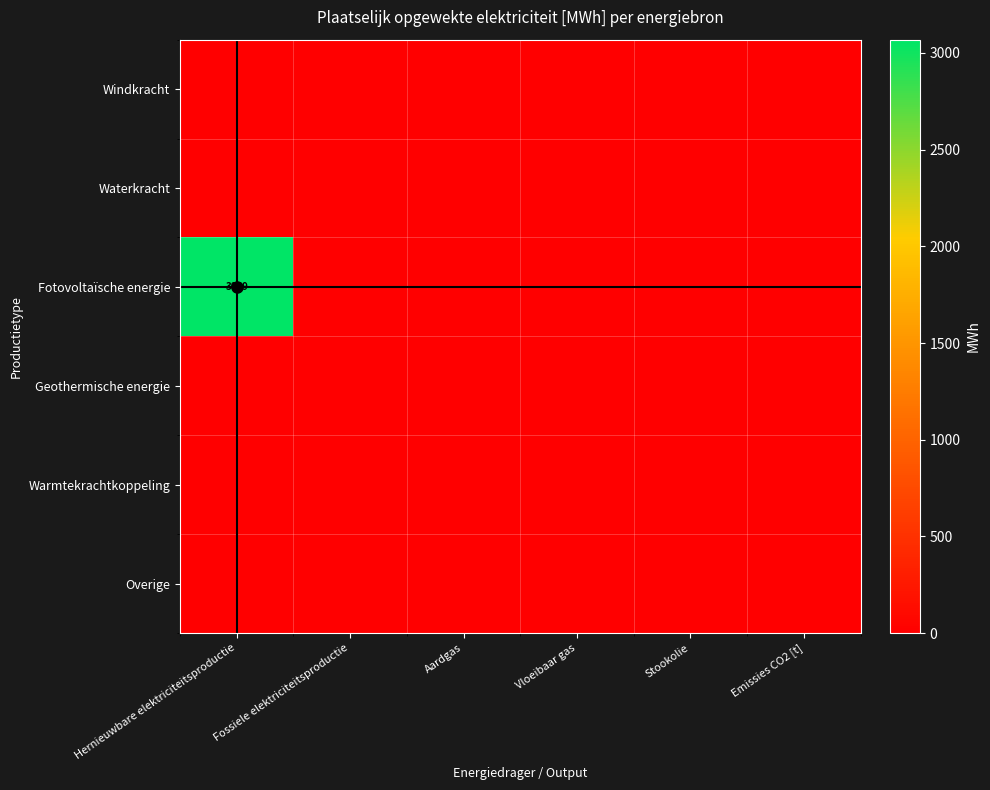

What is the maximum value shown in the chart?

3068.8